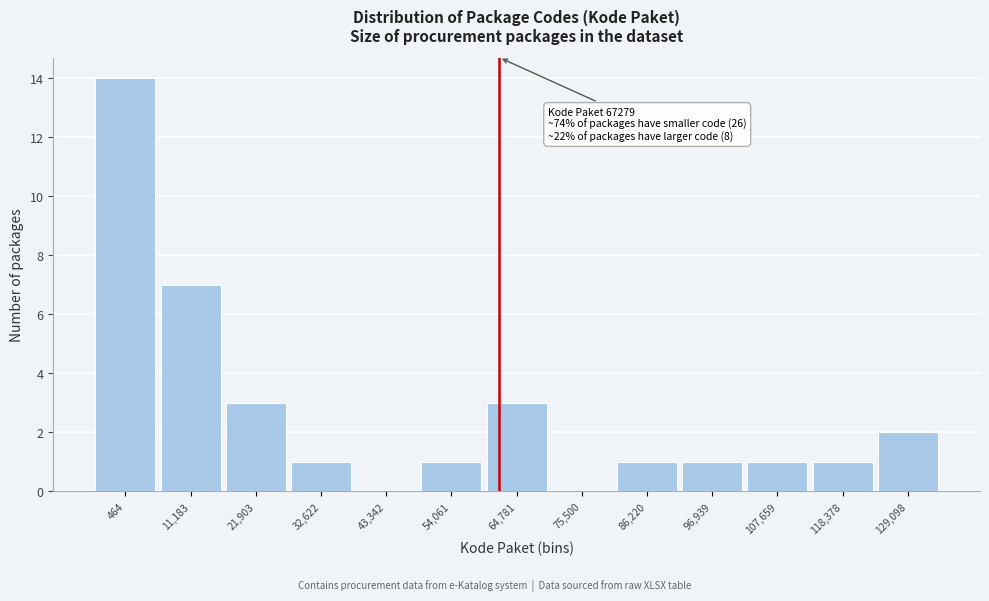

Reading left to right, transcribe all the data shown in this chart.

464=14	11,183=7	21,903=3	32,622=1	43,342=0	54,061=1	64,781=3	75,500=0	86,220=1	96,939=1	107,659=1	118,378=1	129,098=2